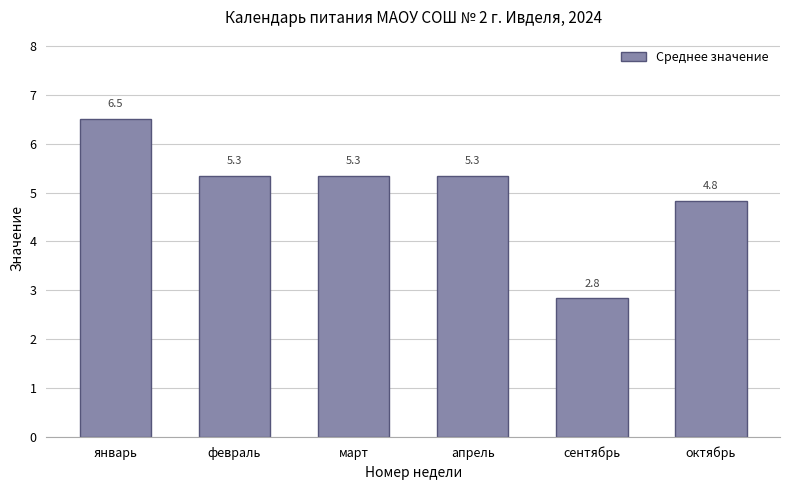

At which label is the value closest to 4?

октябрь